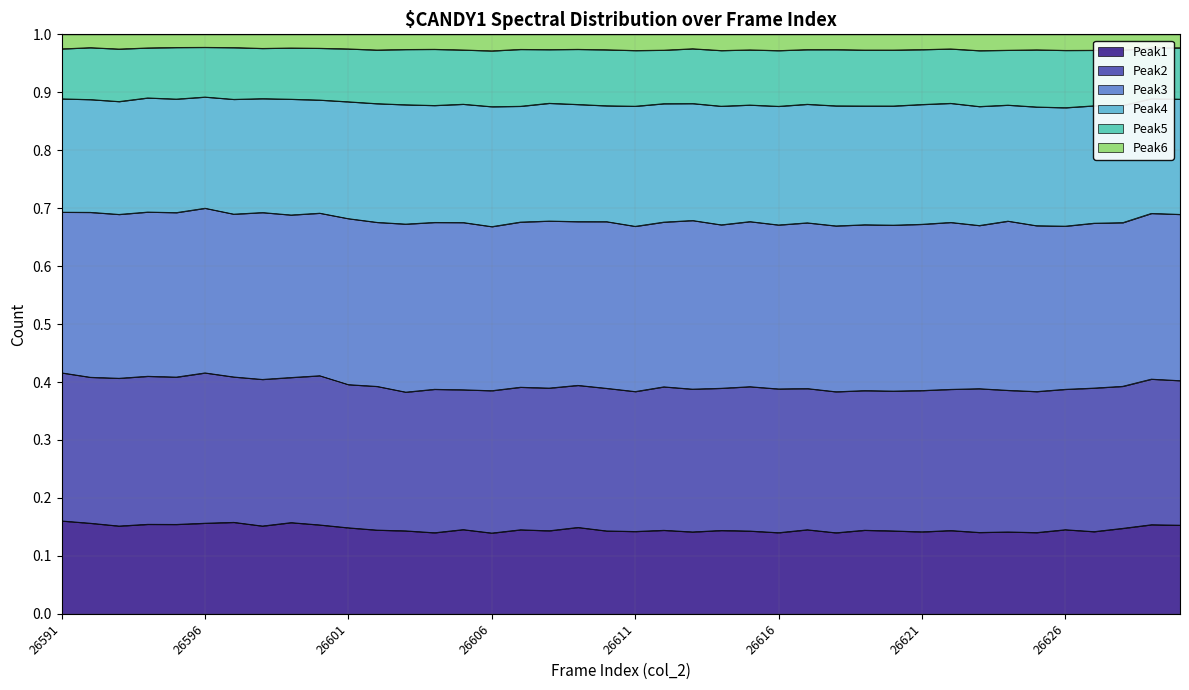

What are all the series names shown in the legend?

Peak1, Peak2, Peak3, Peak4, Peak5, Peak6